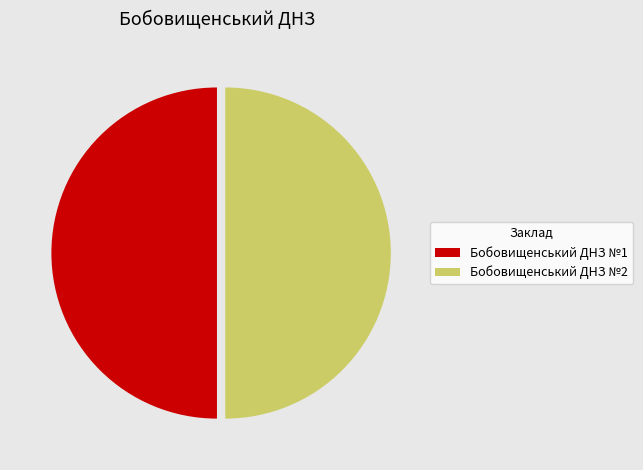

Is it true that Бобовищенський ДНЗ №1 is 50% of the pie?

True